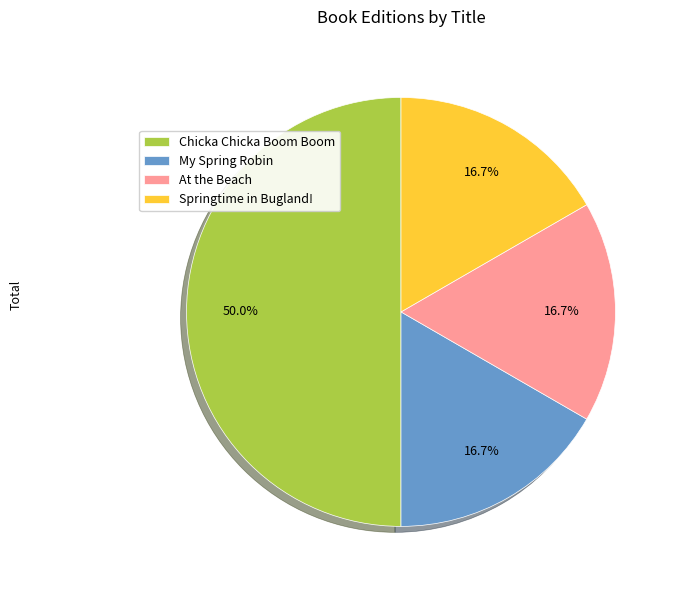

What portion of the pie excludes At the Beach?

83.3%